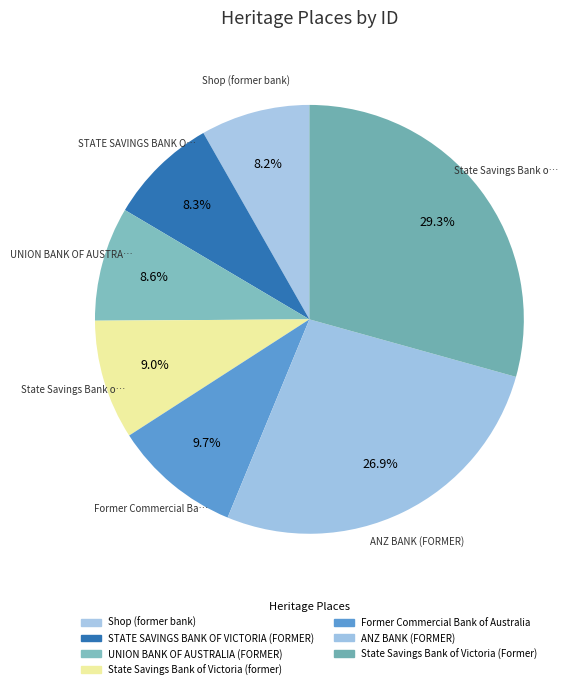

What percentage is the STATE SAVINGS BANK OF VICTORIA (FORMER) slice, to the nearest percent?

8%